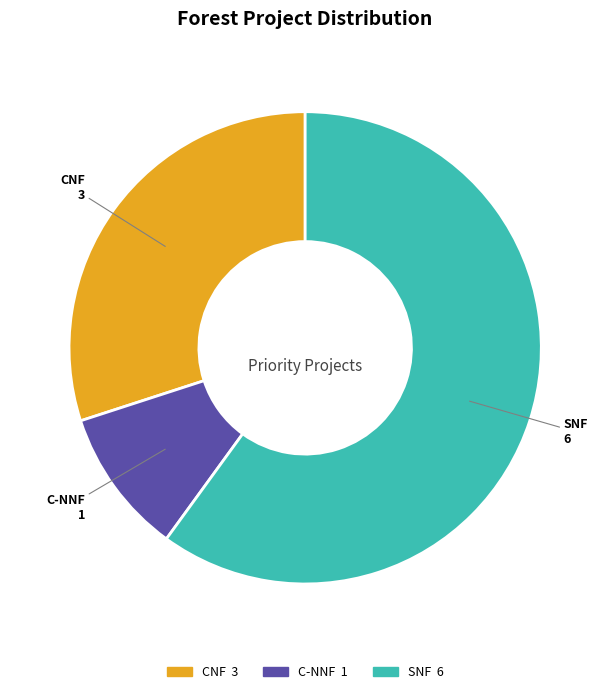

The CNF slice represents 39% of the pie. True or false?

False